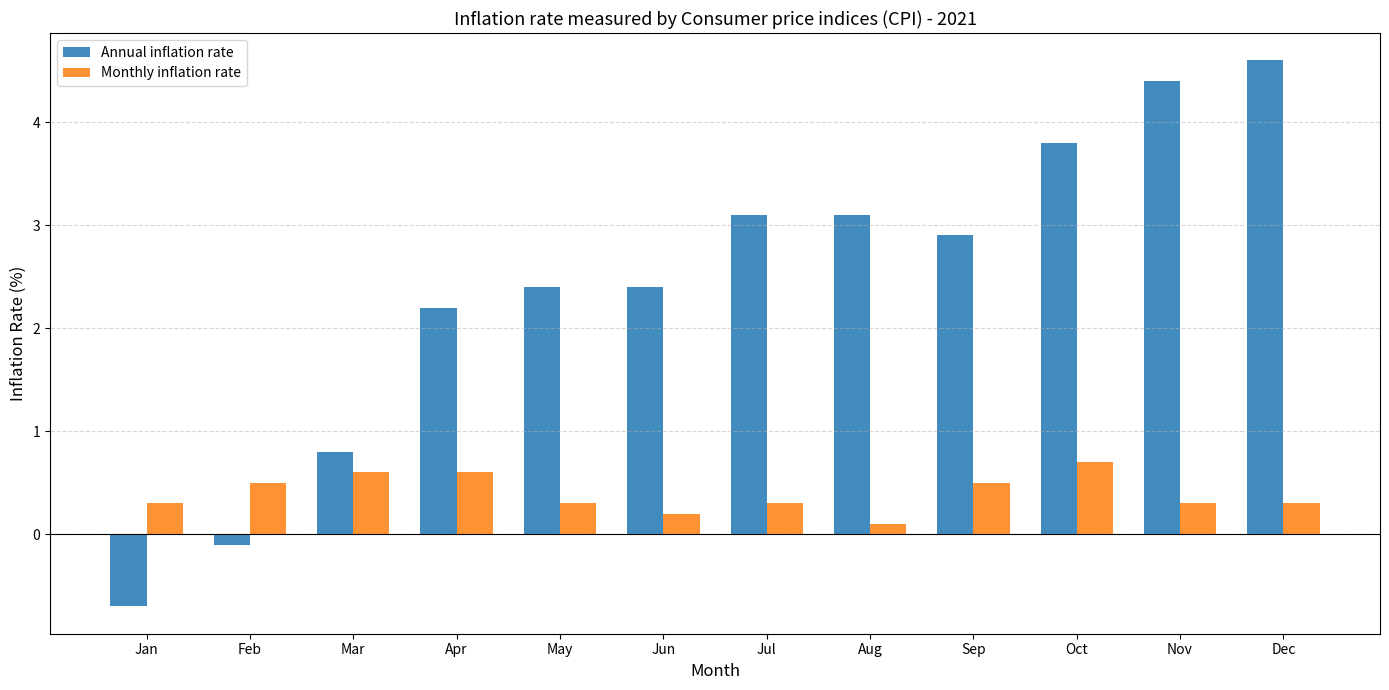

What is the value of the Monthly inflation rate bar at the 7th from the left?

0.3